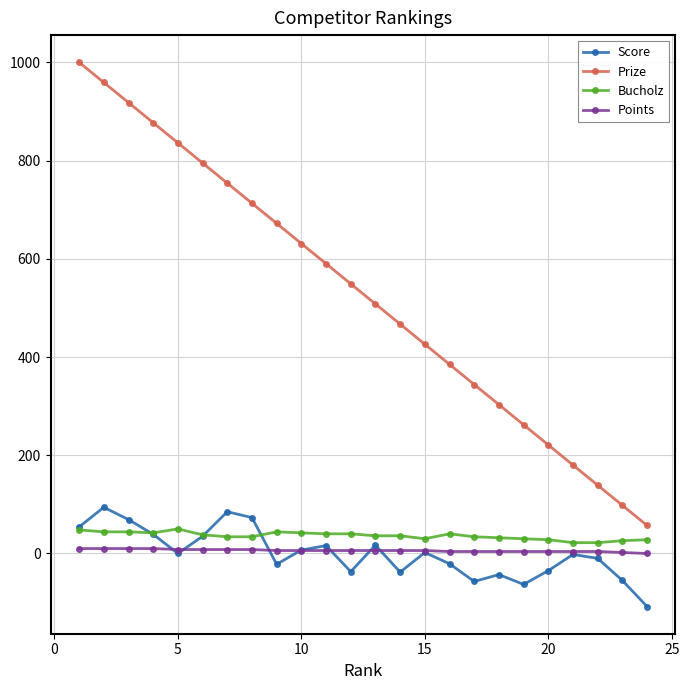

Which series has the largest range (max minus min)?

Prize